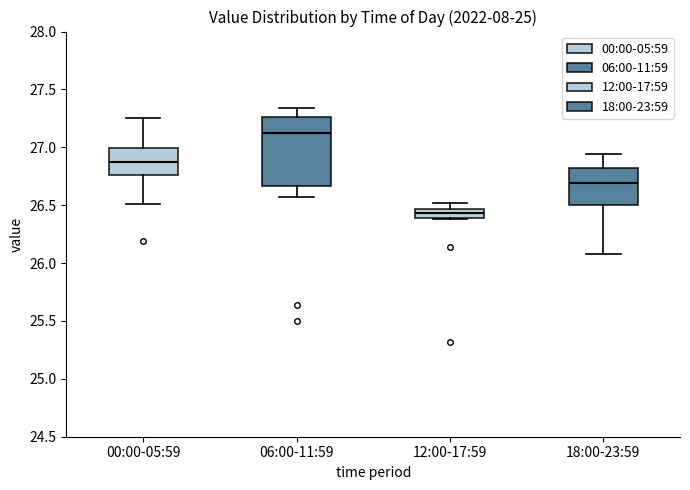

Which box is the tallest, from its lower edge to its upper edge?

06:00-11:59